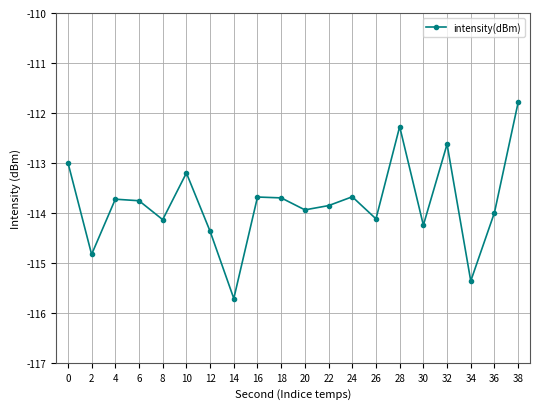

Count the number of categories in the chart.

20